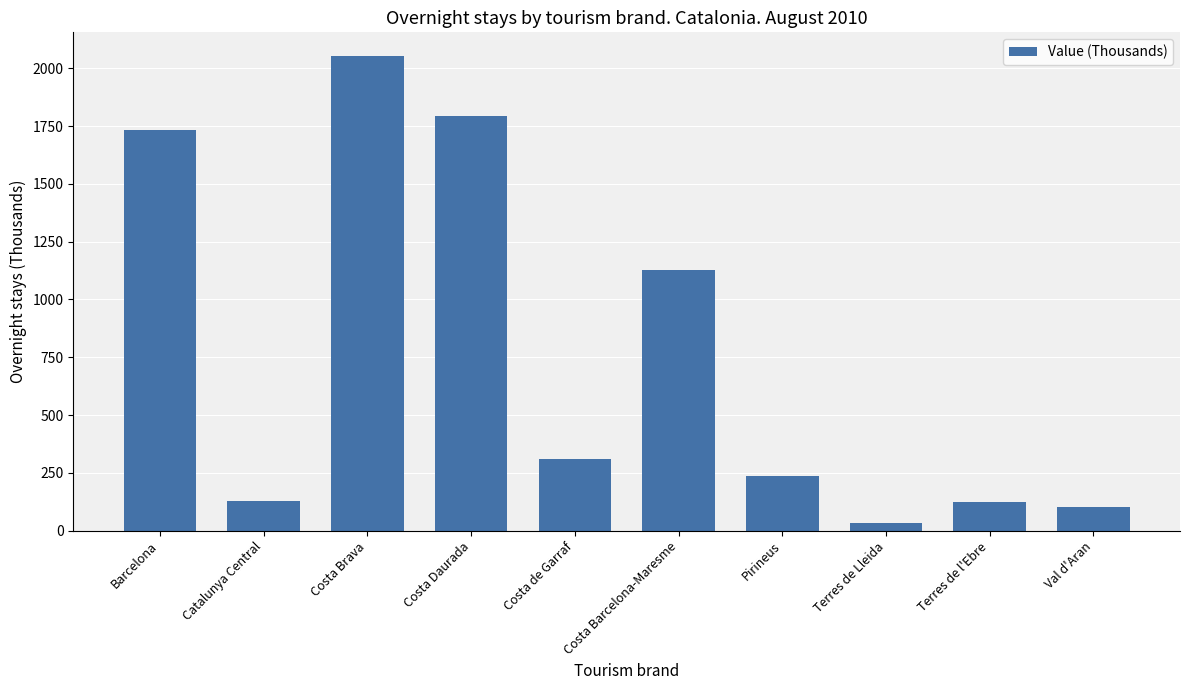

Which has a higher value, Costa Barcelona-Maresme or Terres de Lleida?

Costa Barcelona-Maresme